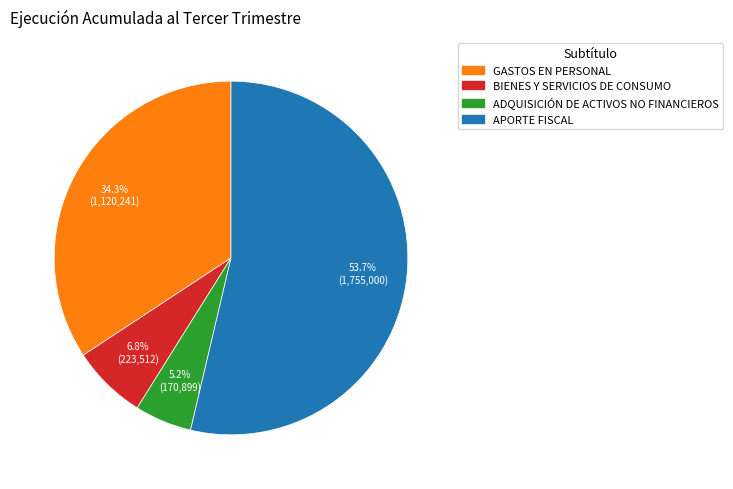

Which category has the biggest portion of the pie?

APORTE FISCAL